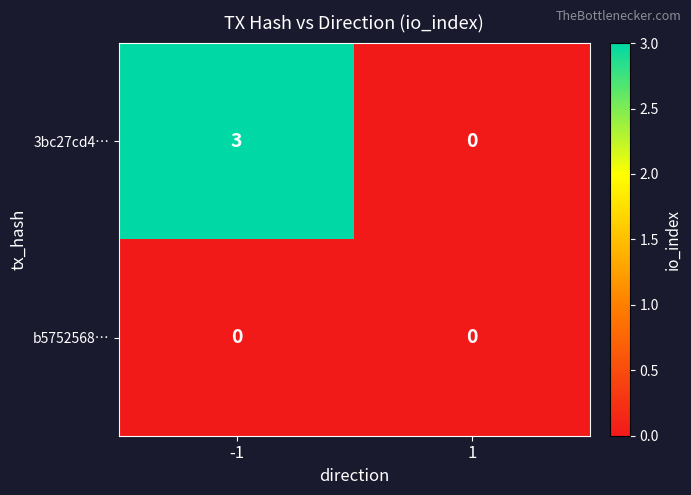

Which series has the widest spread of values?

3bc27cd4…